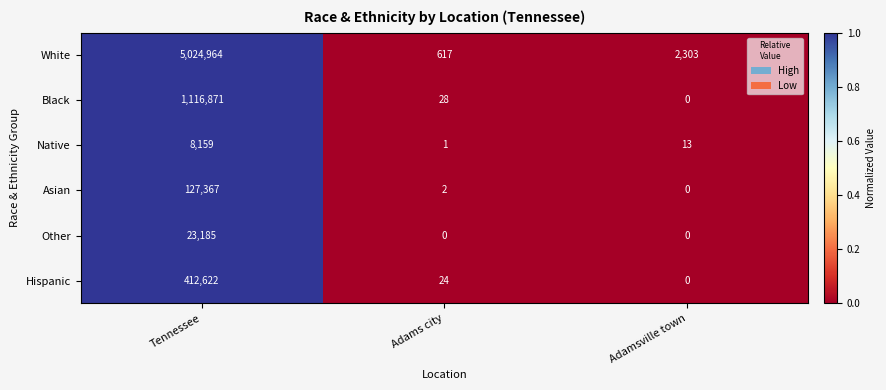

Between Tennessee and Adamsville town, which series saw the biggest shift?

White